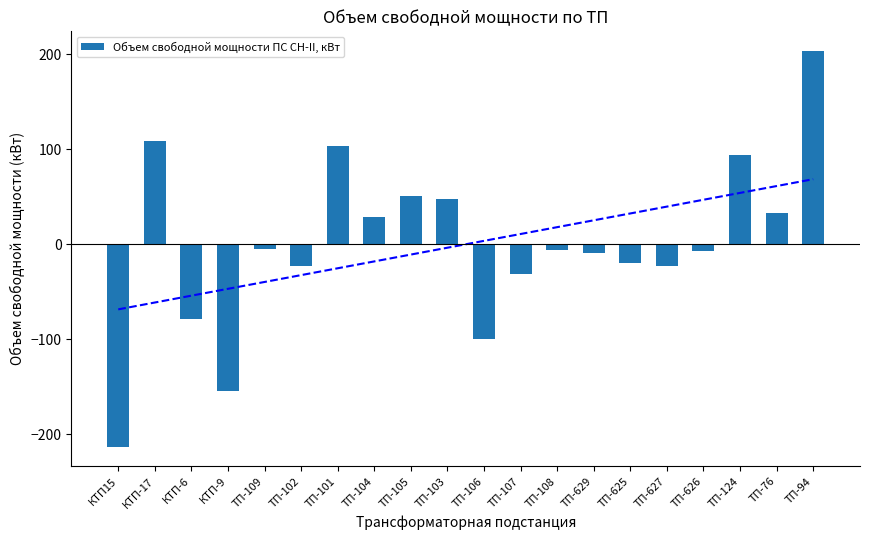

The chart shows a value of 203.4 at ТП-94. True or false?

True